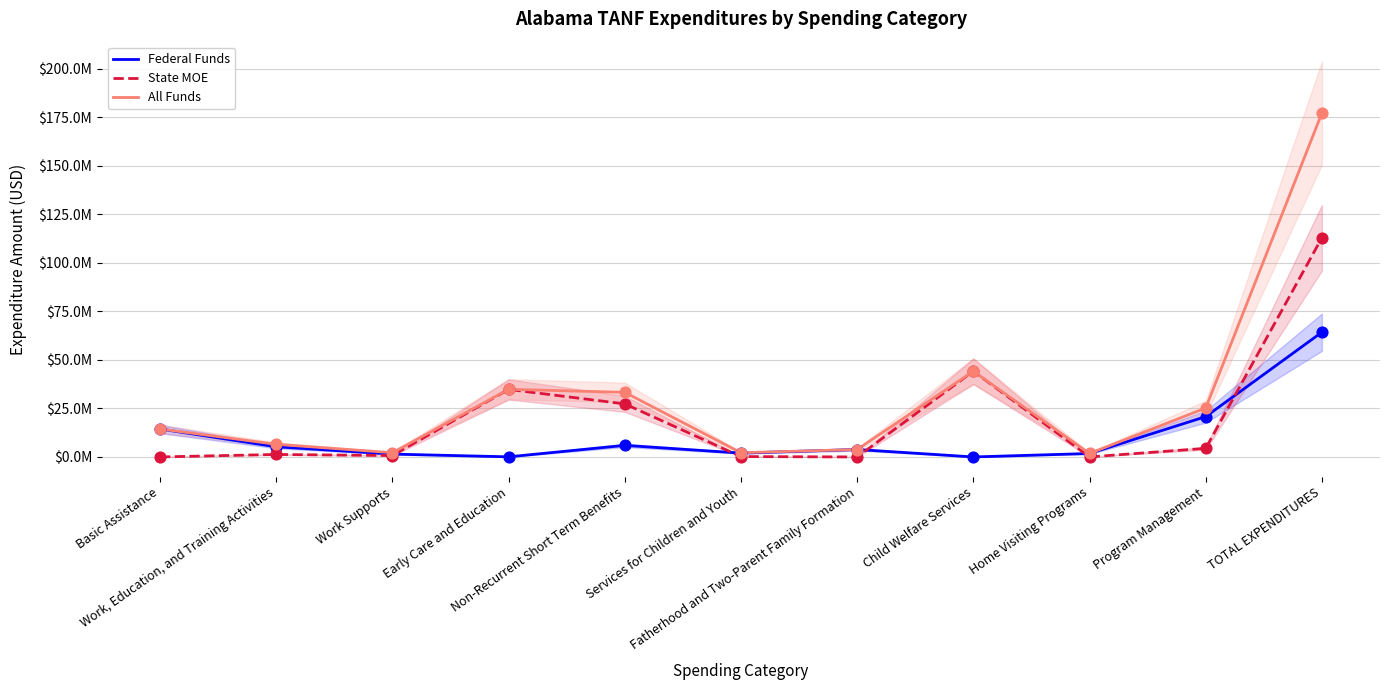

At how many categories does at least one series exceed 134471544?

1